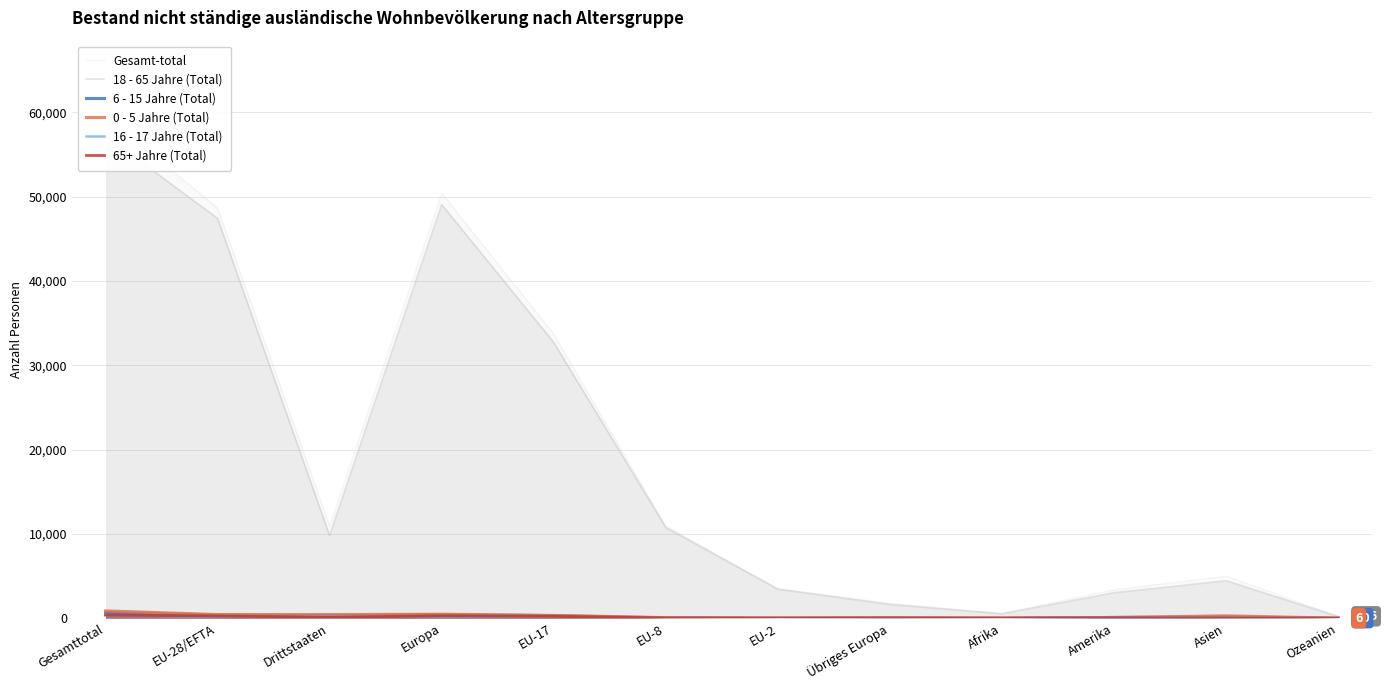

How many interior local peaks does the Gesamt-total series have?

2